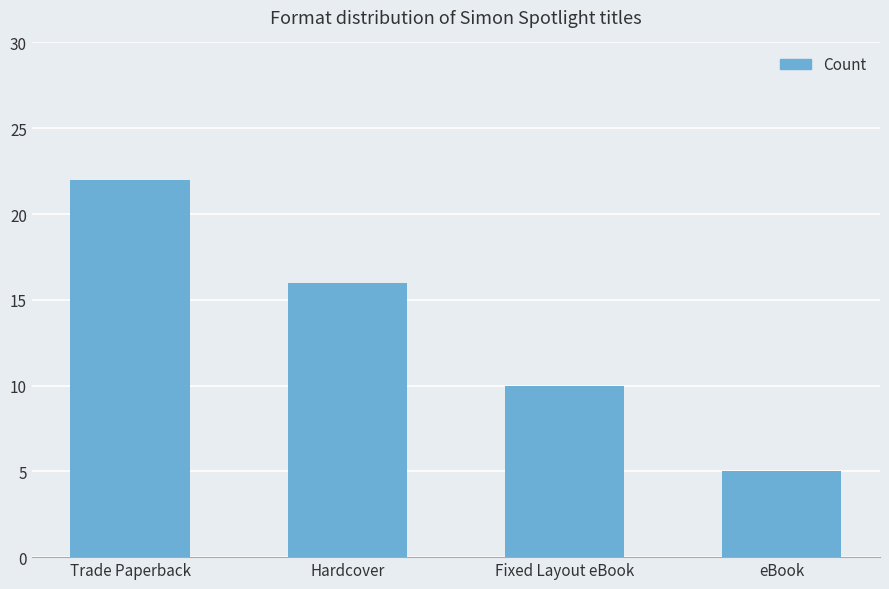

What is the approximate value at Trade Paperback, to the nearest 5?

20